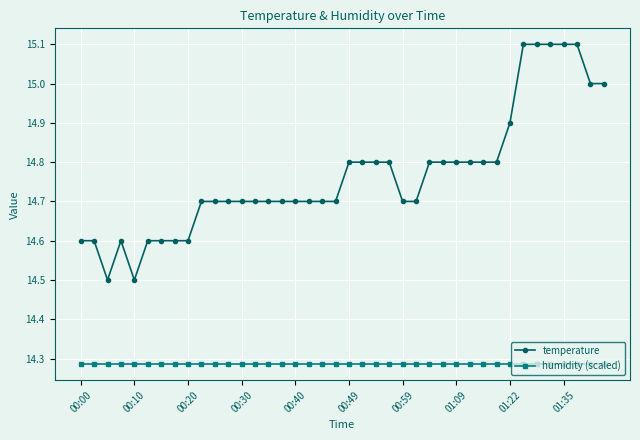

Which series has the largest range (max minus min)?

temperature